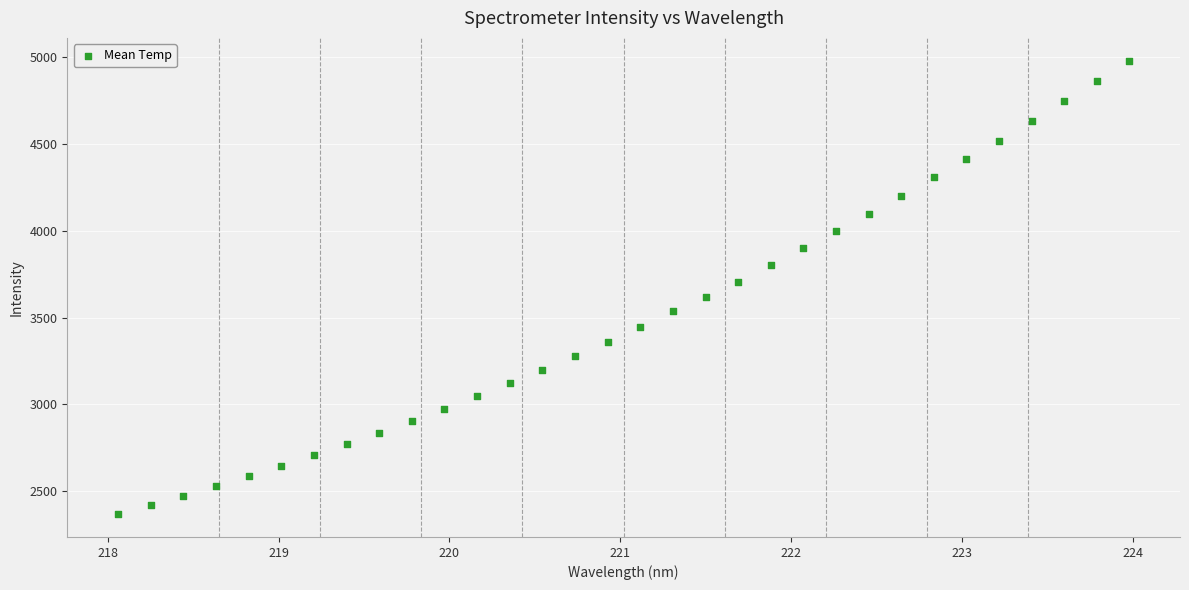

What is the range of Y values (max minus min)?

2616.0